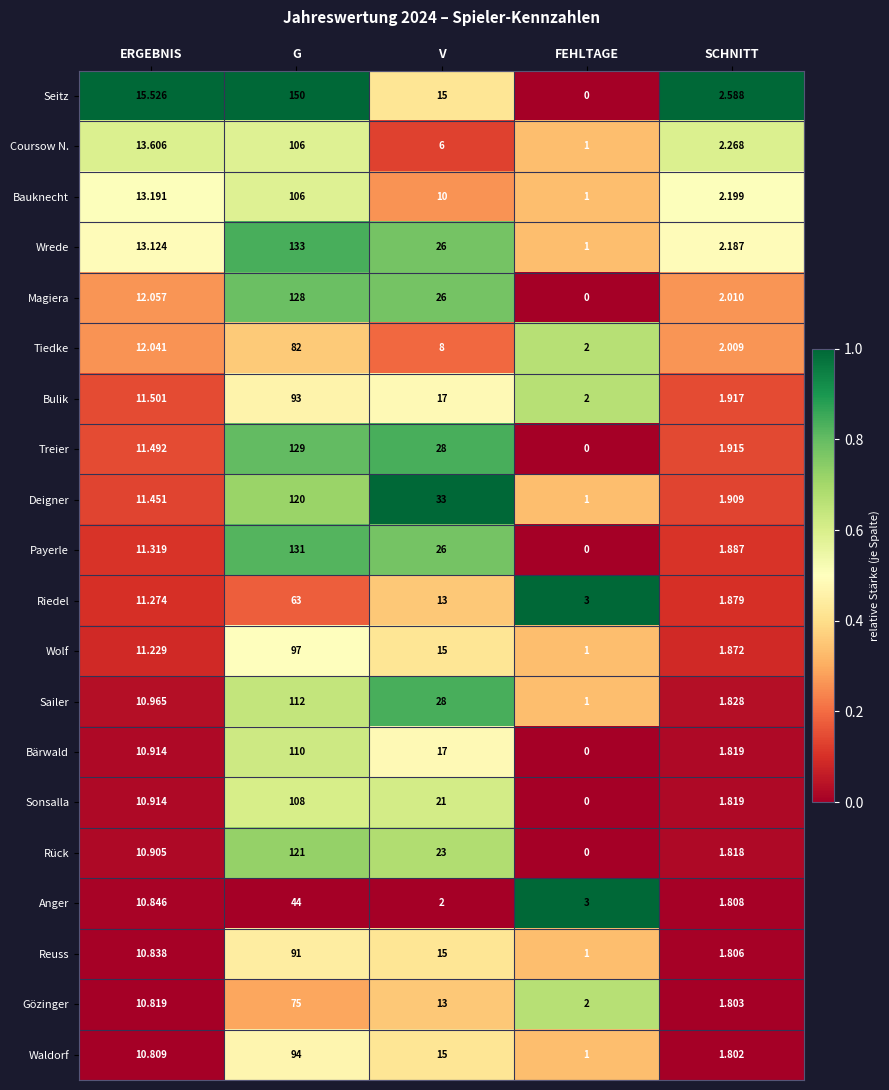

At which label does Deigner first exceed 11?

ERGEBNIS